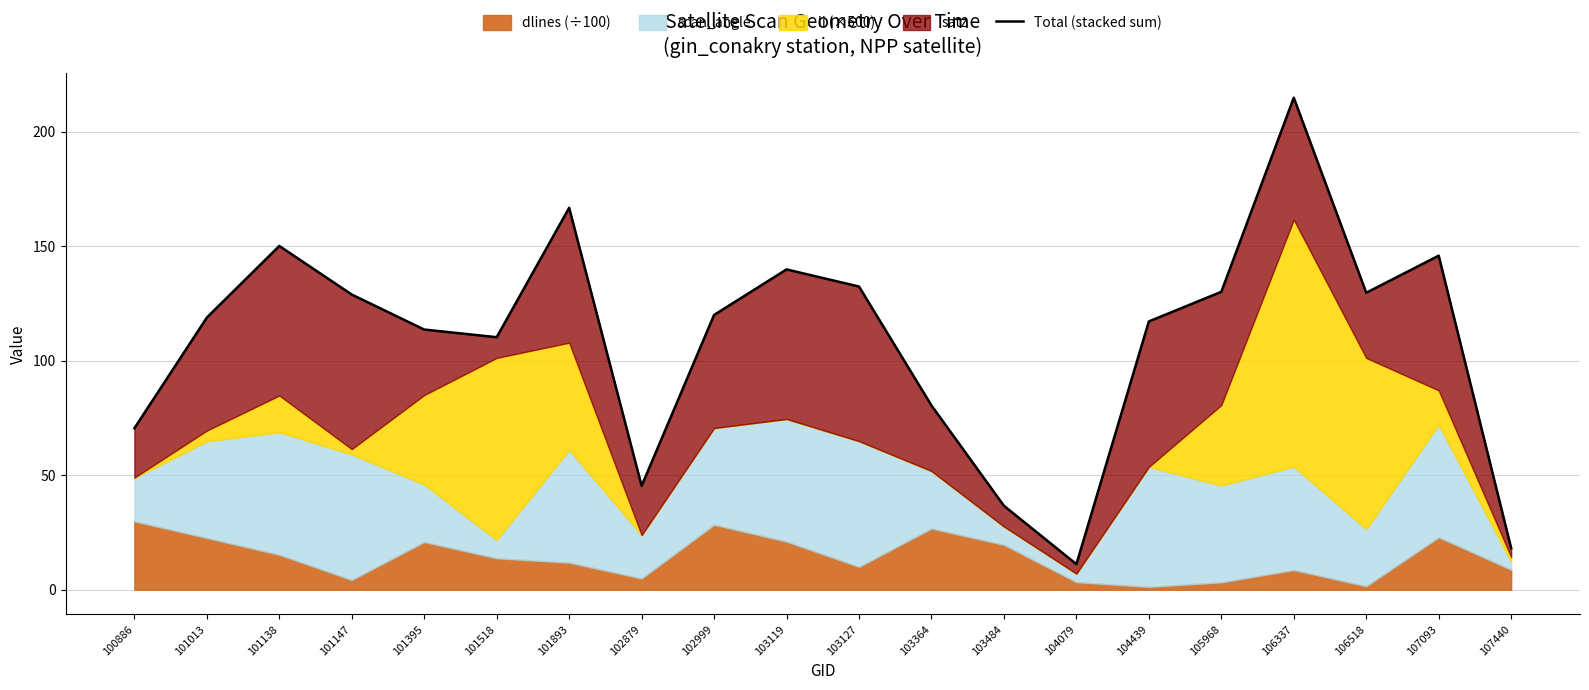

Rank the categories by value from highest to lowest.

106337, 101893, 101138, 107093, 103119, 103127, 105968, 106518, 101147, 102999, 101013, 104439, 101395, 101518, 103364, 100886, 102879, 103484, 107440, 104079